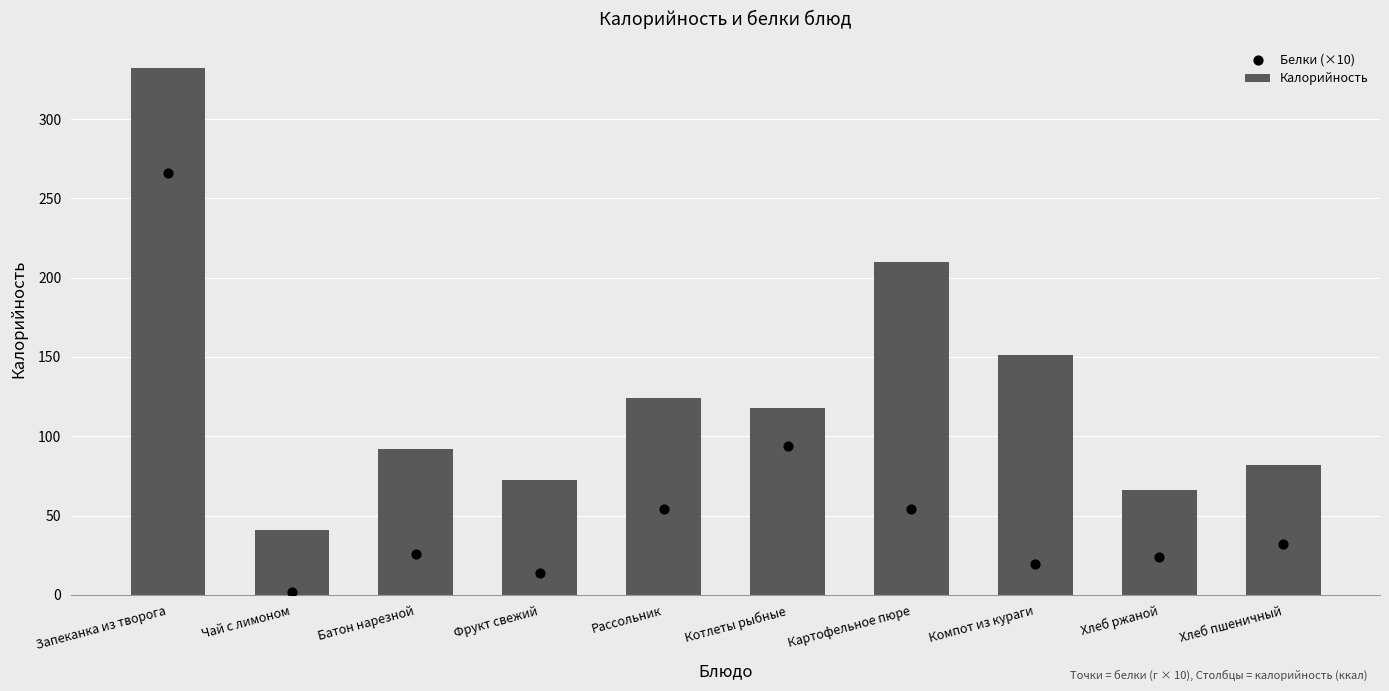

Which series has the widest spread of Y values?

Калорийность